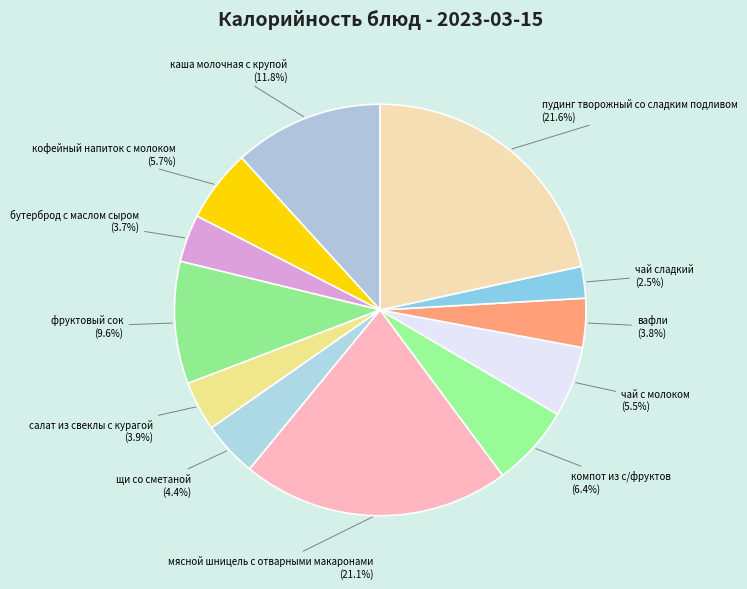

Is the sum of пудинг творожный со сладким подливом and чай сладкий greater than half?

No